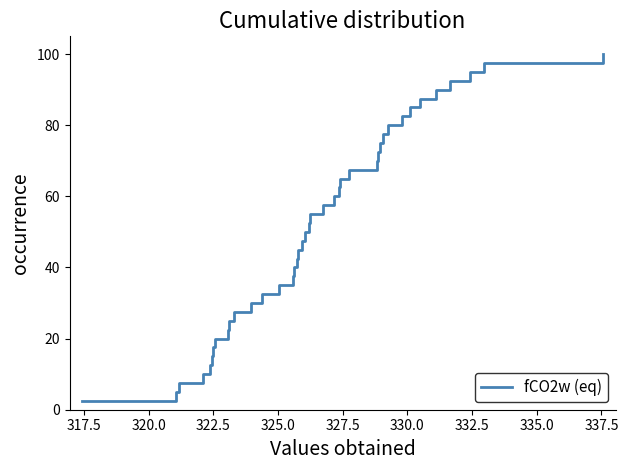

What is the greatest value displayed?

100.0